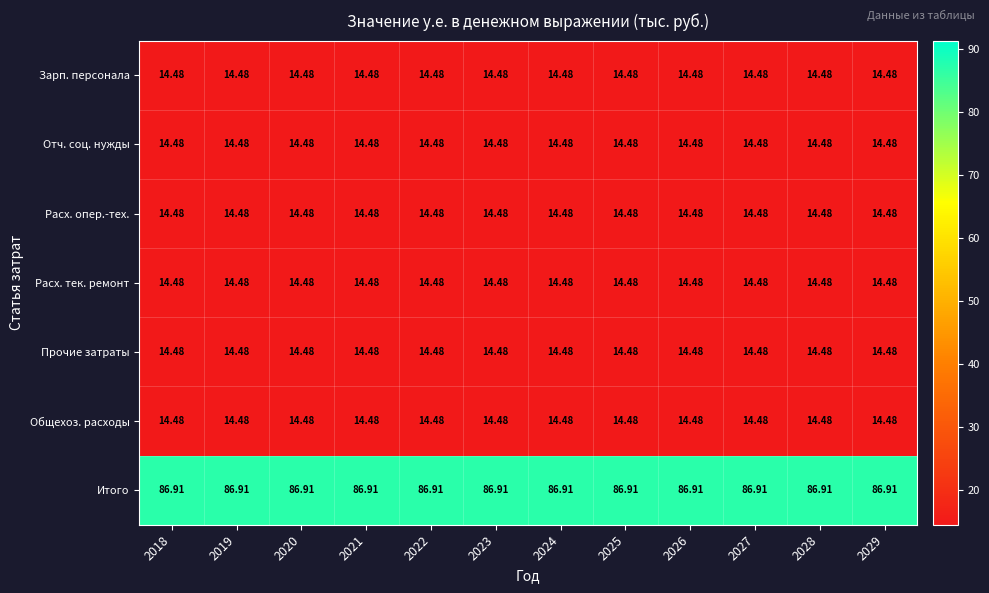

What is the spread (max minus min) of values at 2023?

72.4